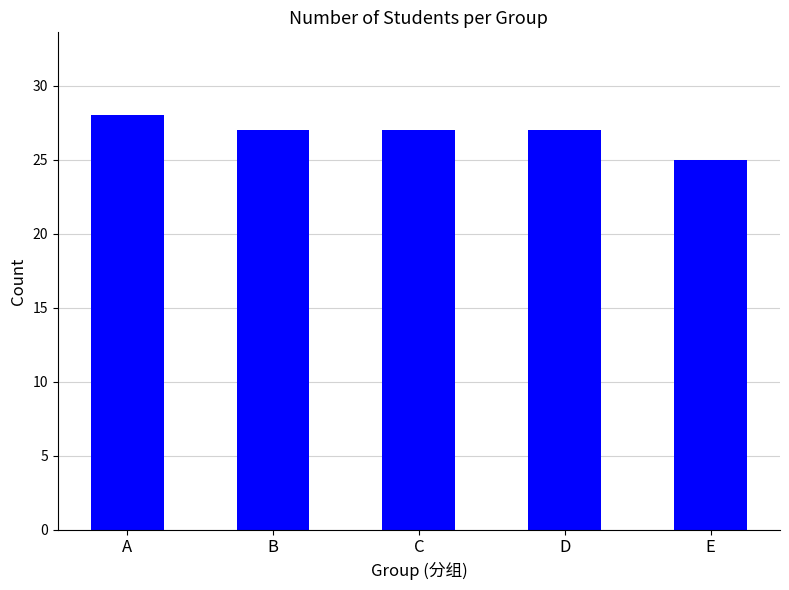

What is the ratio of the value at B to the value at A?

1.0